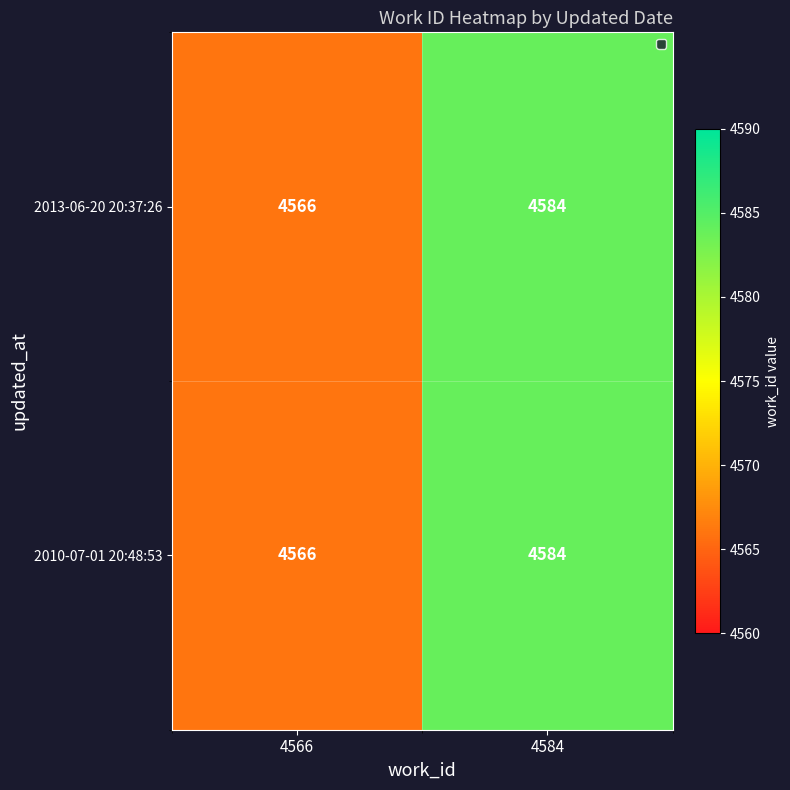

How many series are shown in this chart?

2